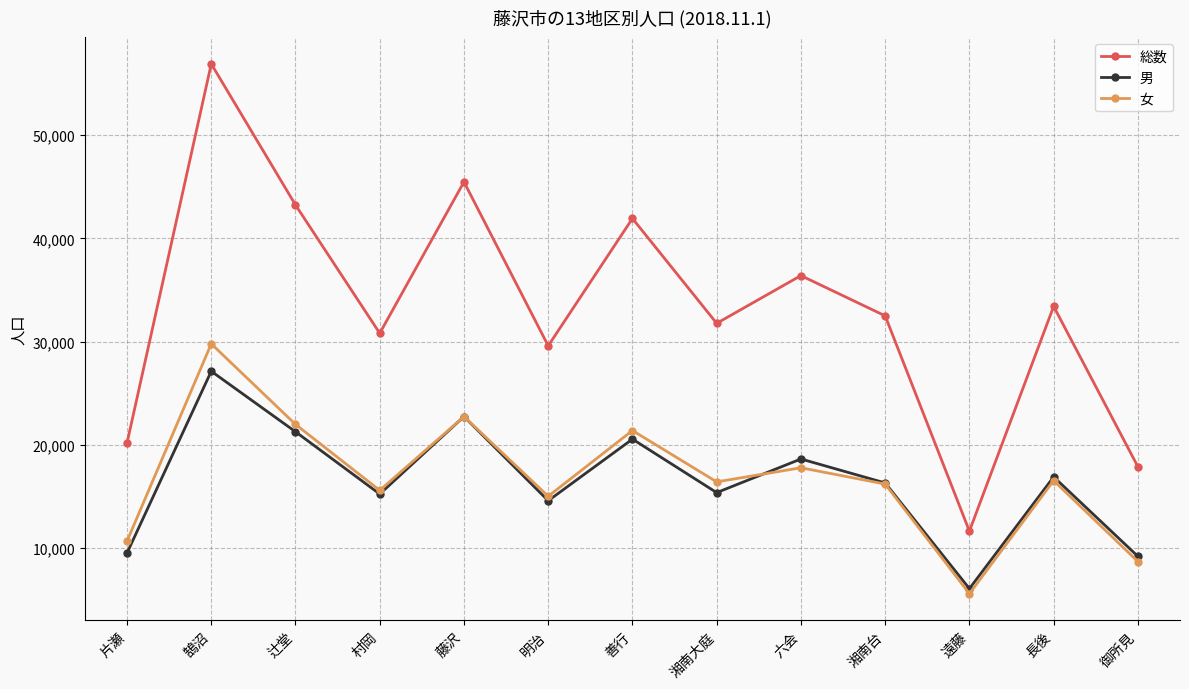

The value of 女 at 六会 is 6316. True or false?

False